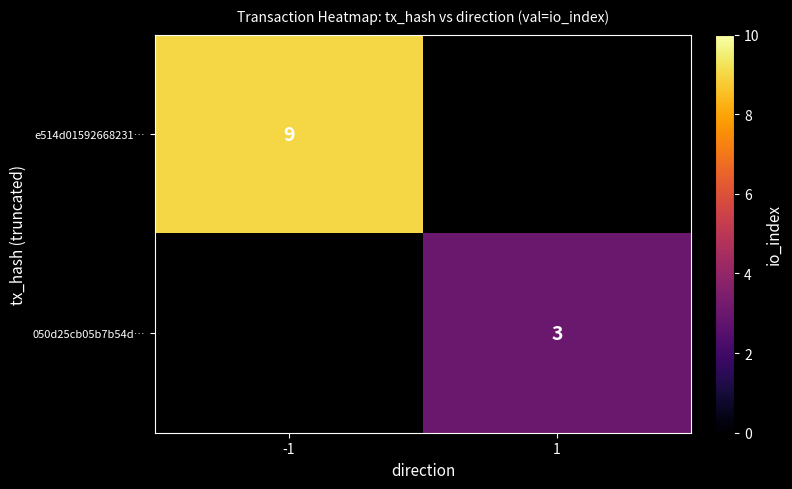

True or false: 050d25cb05b7b54d… has a value of 5 at 1.

False